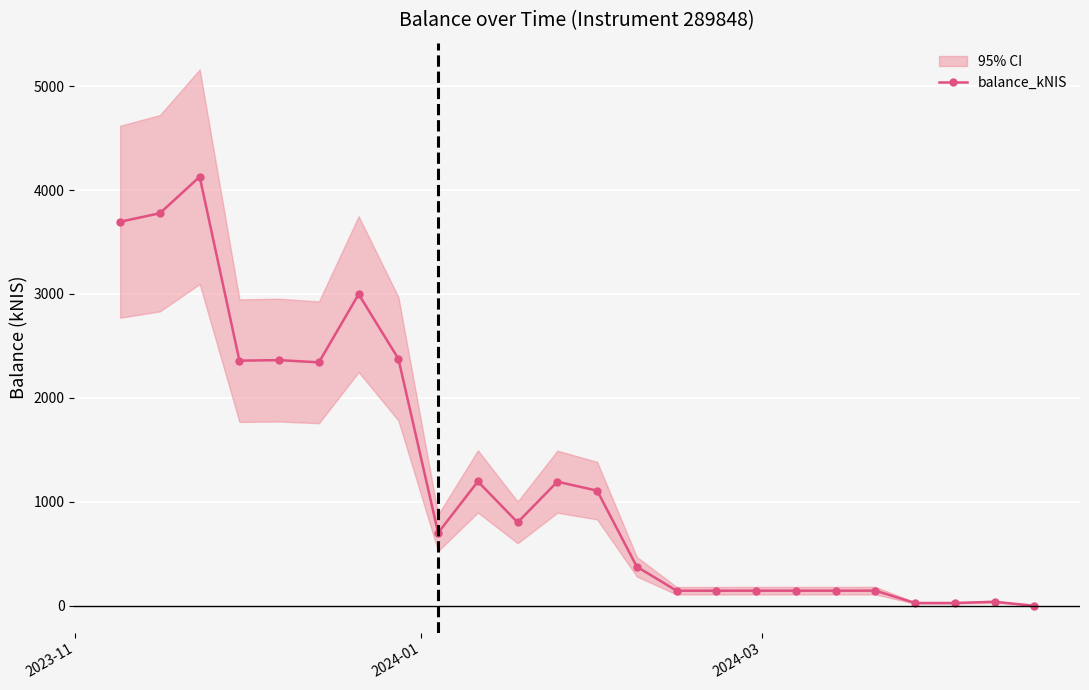

What is the highest value of the balance_kNIS series?

4128.1